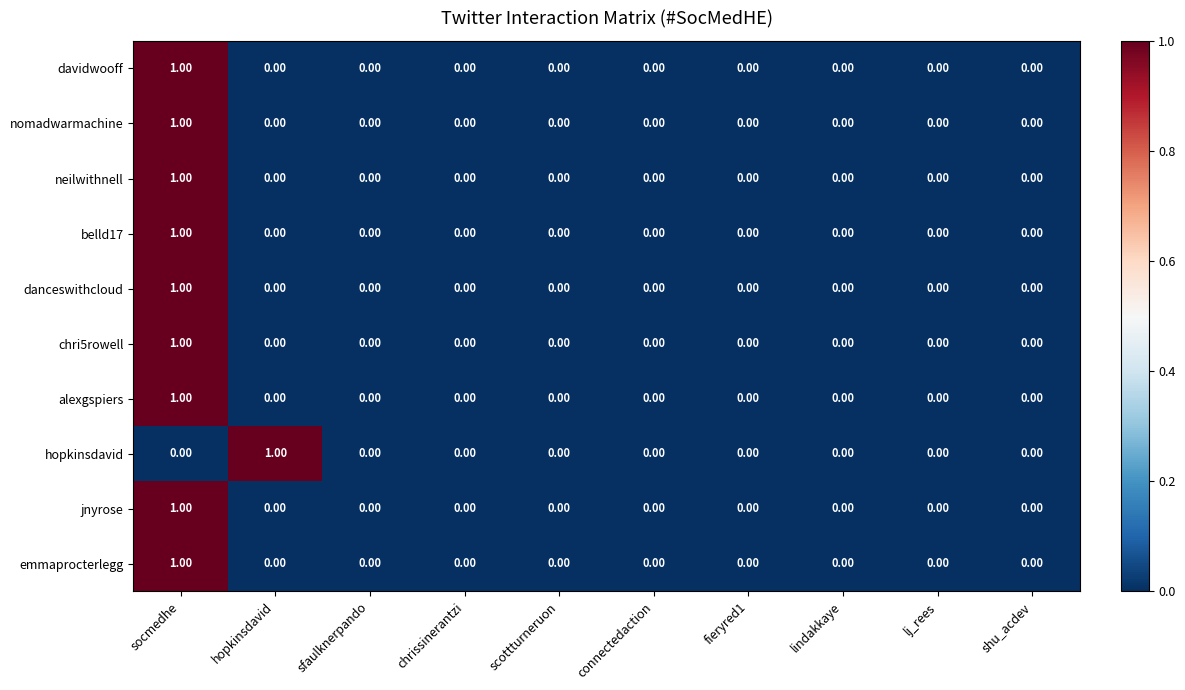

At which label does jnyrose reach its peak?

socmedhe